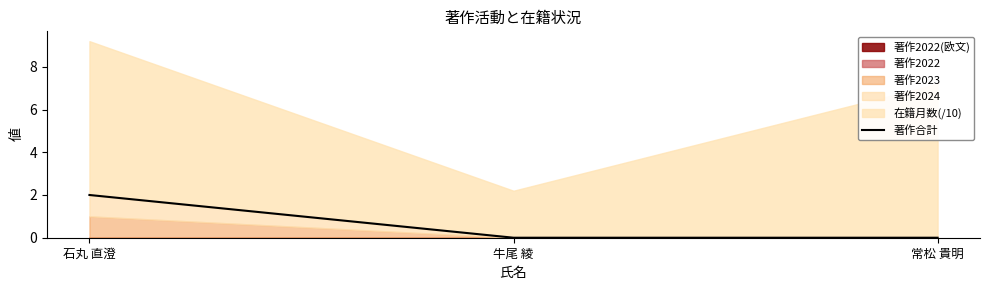

What is the difference between the values at 石丸 直澄 and 常松 貴明?

2